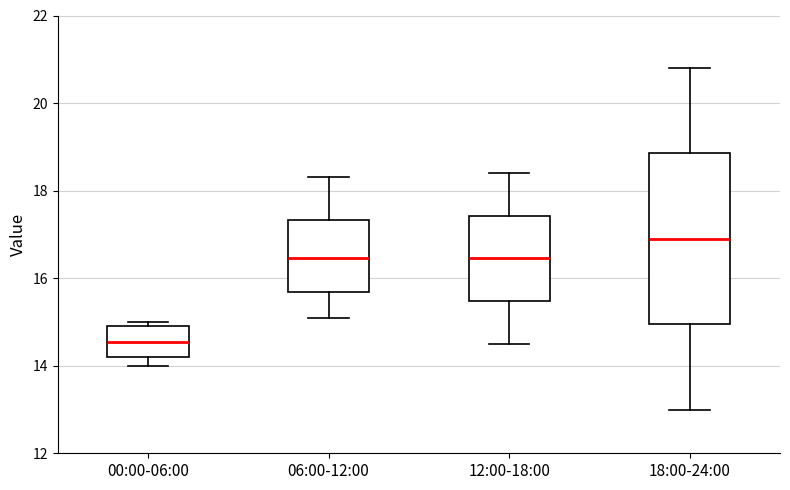

Reading left to right, read every box against the y-axis: the position of its median line, the range the box covers, and the ends of its whiskers. The values are not printed on the chart, so give them approximately, as read against the axis.

00:00-06:00: median 14.6, box 14.2 to 15.0, whiskers 14.0 to 15.0 (just above the box's upper edge)
06:00-12:00: median 16.4, box 15.6 to 17.4, whiskers 15.2 to 18.4
12:00-18:00: median 16.4, box 15.4 to 17.4, whiskers 14.6 to 18.4
18:00-24:00: median 17.0, box 15.0 to 18.8, whiskers 13.0 to 20.8